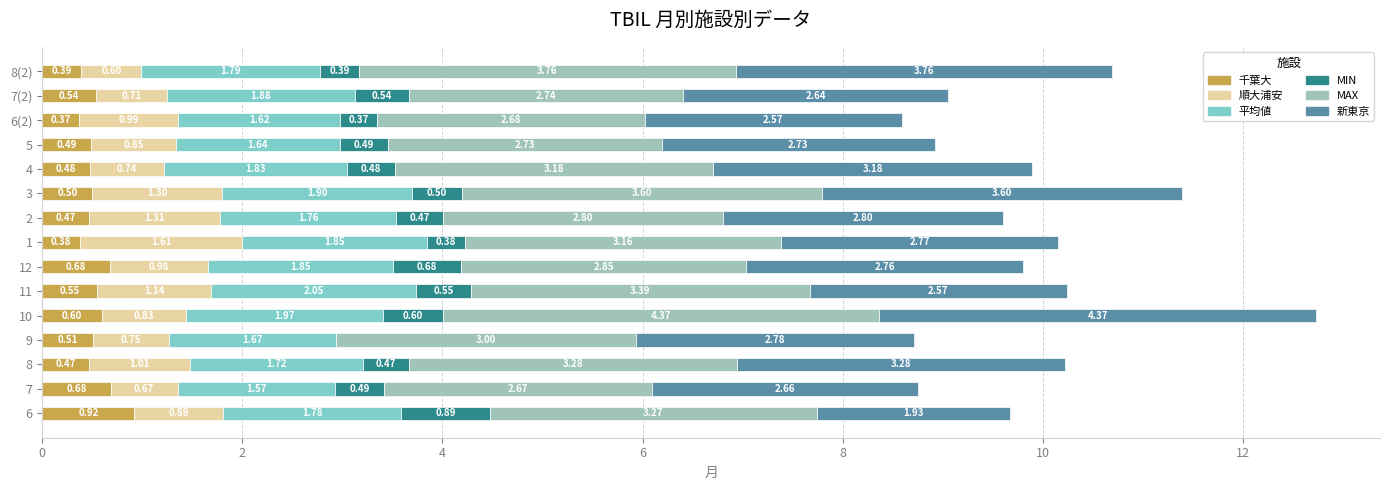

What is the total value across all series at 12?

9.8